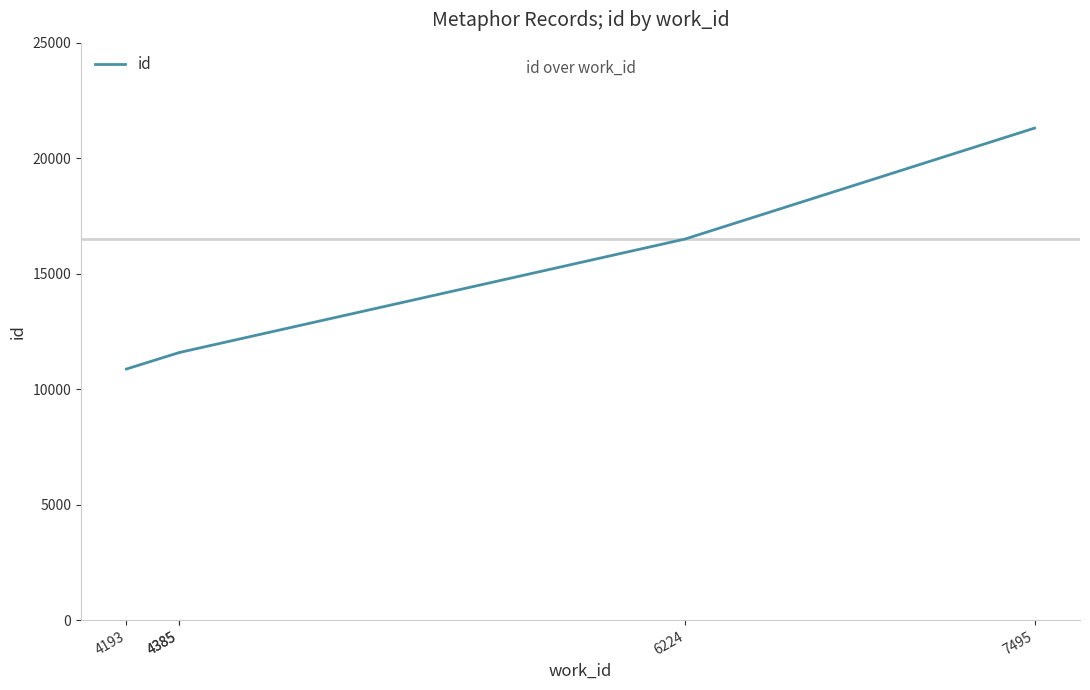

How many data points are less than 11586?

2